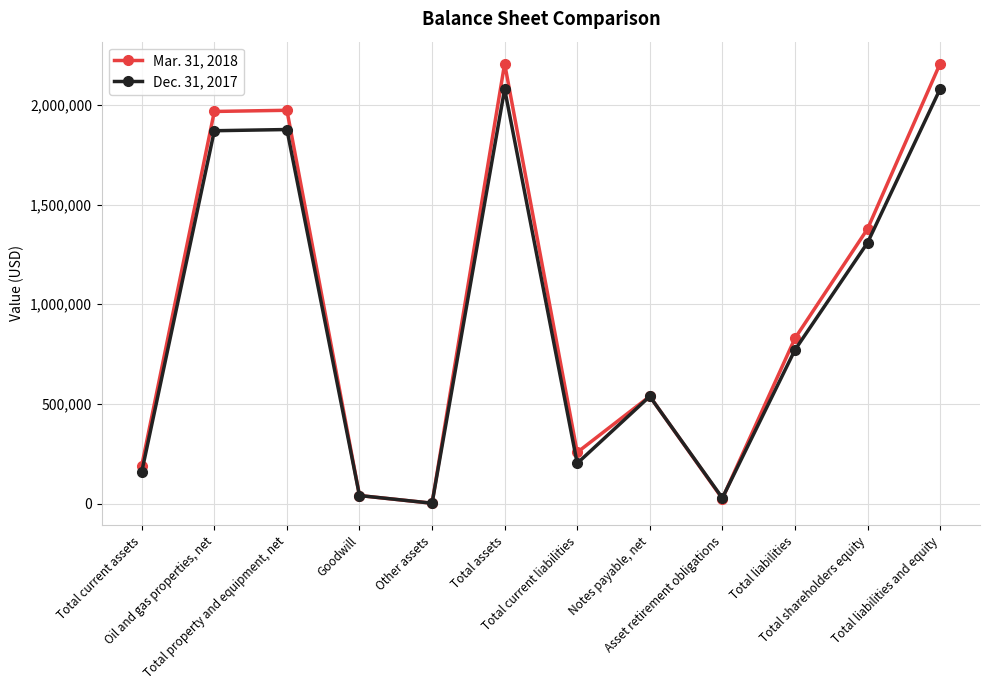

What value does the Mar. 31, 2018 series have at Goodwill, to the nearest 50?

40700